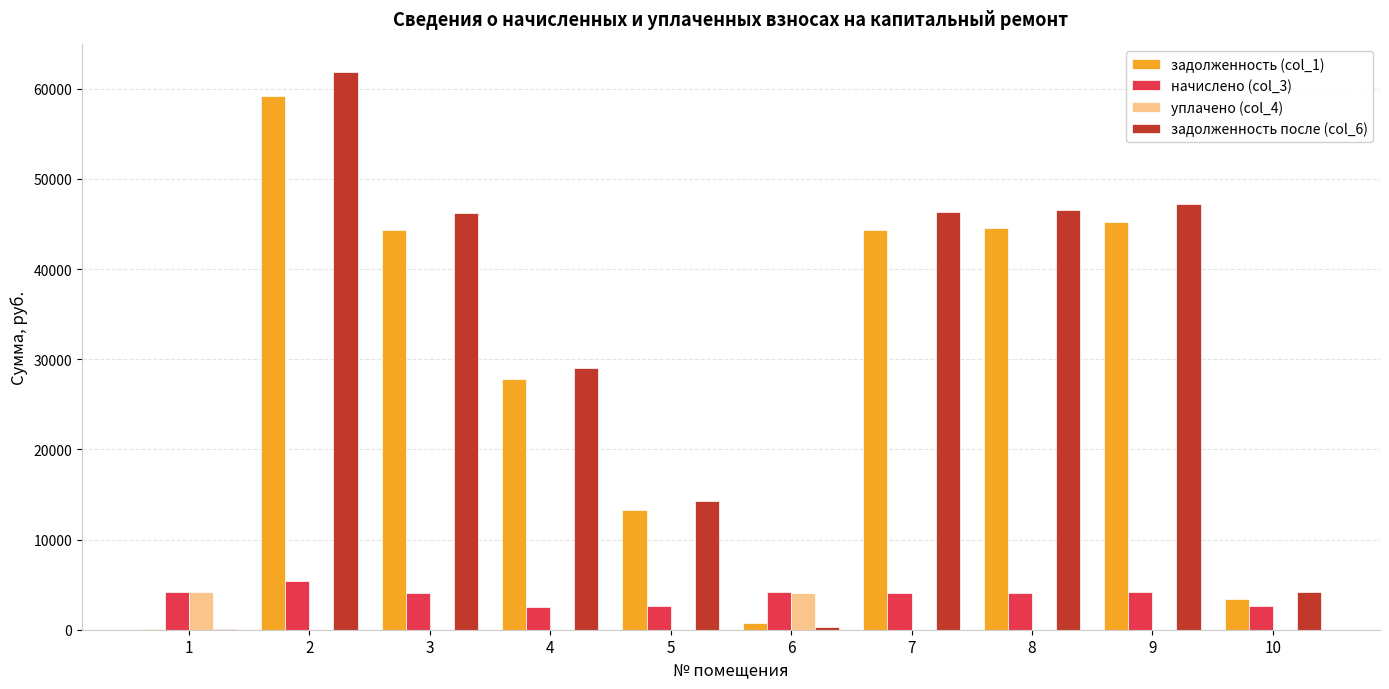

What are all the series names shown in the legend?

задолженность (col_1), начислено (col_3), уплачено (col_4), задолженность после (col_6)